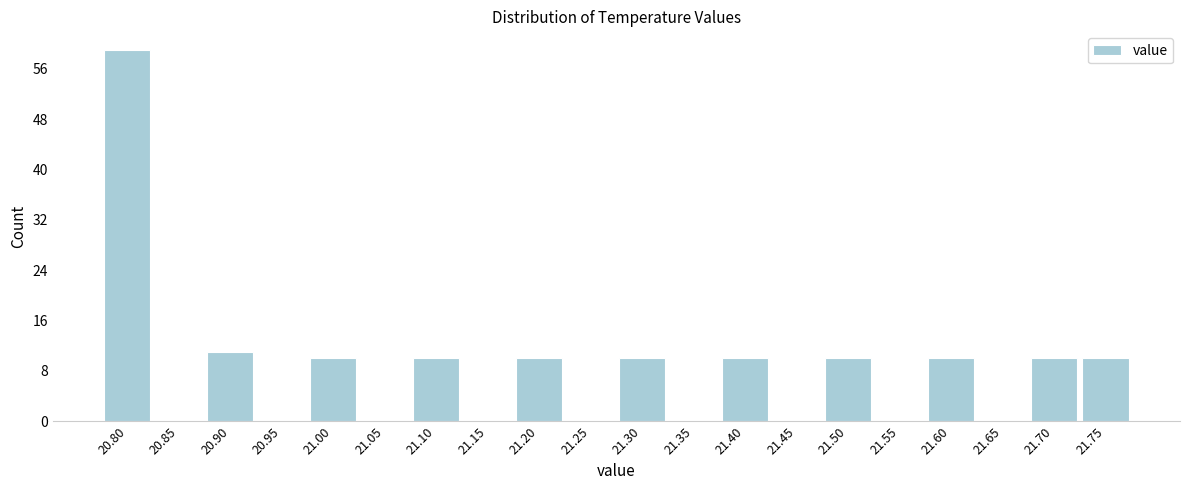

Reading left to right, extract all data points from this chart.

20.80=59	20.85=0	20.90=11	20.95=0	21.00=10	21.05=0	21.10=10	21.15=0	21.20=10	21.25=0	21.30=10	21.35=0	21.40=10	21.45=0	21.50=10	21.55=0	21.60=10	21.65=0	21.70=10	21.75=10